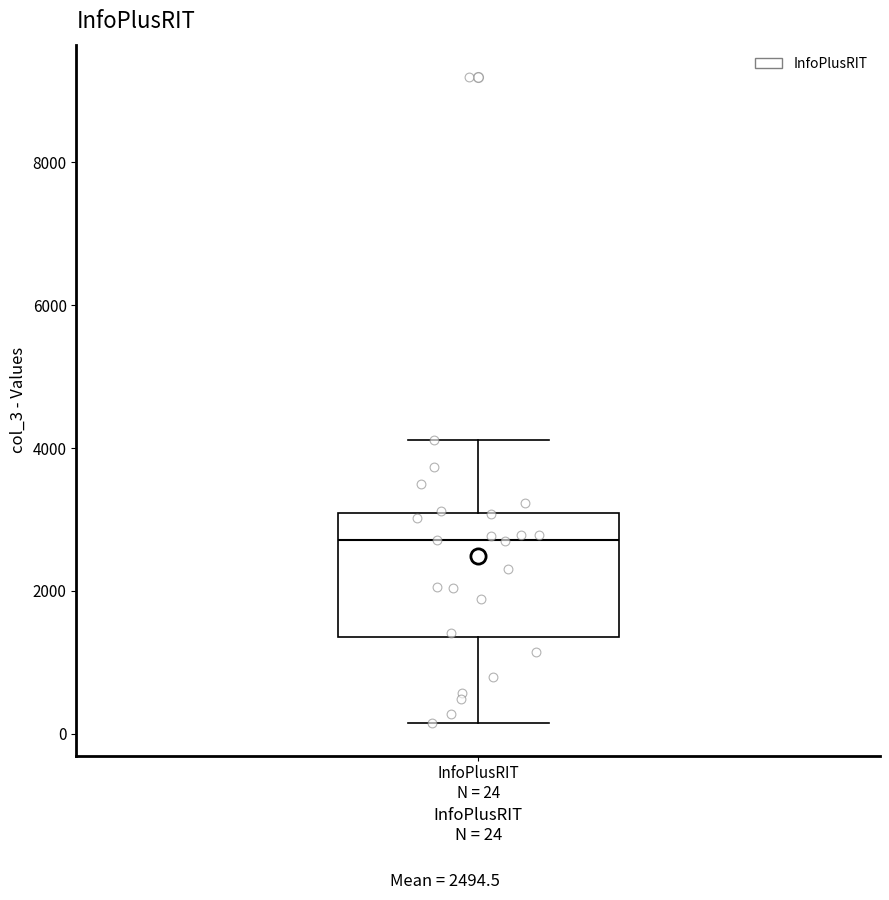

Where is the upper edge of the box for InfoPlusRIT N = 24 on the y-axis? The values are not printed on the chart, so give them approximately, as read against the axis.

3000